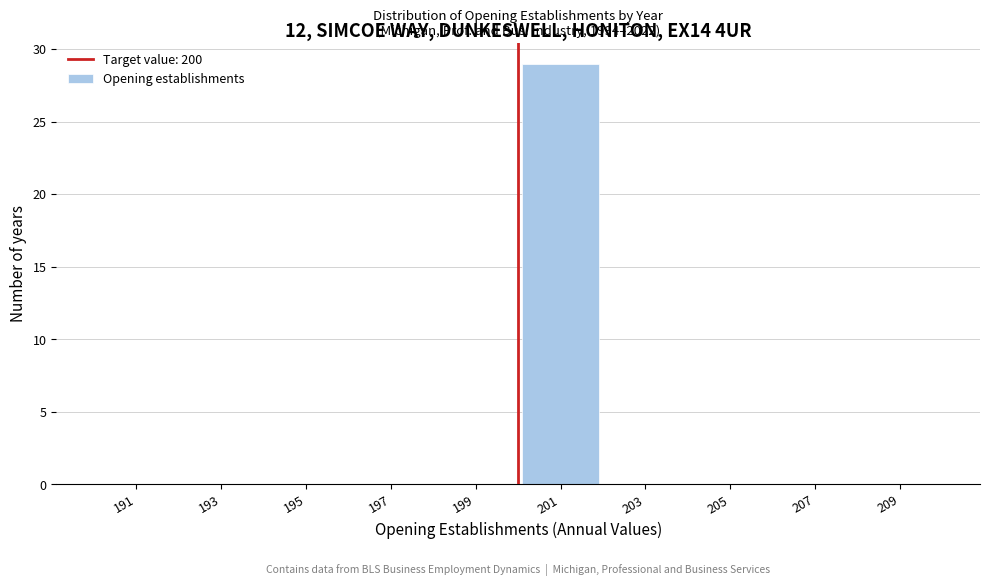

Over which range of the x-axis is the bar tallest?

200 to 202